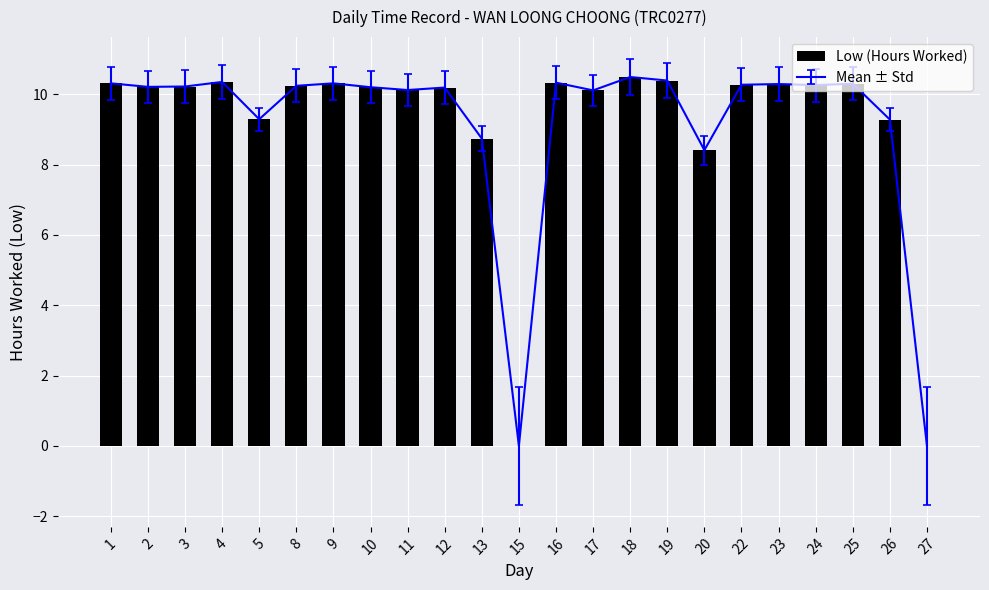

What is the average value?

9.1